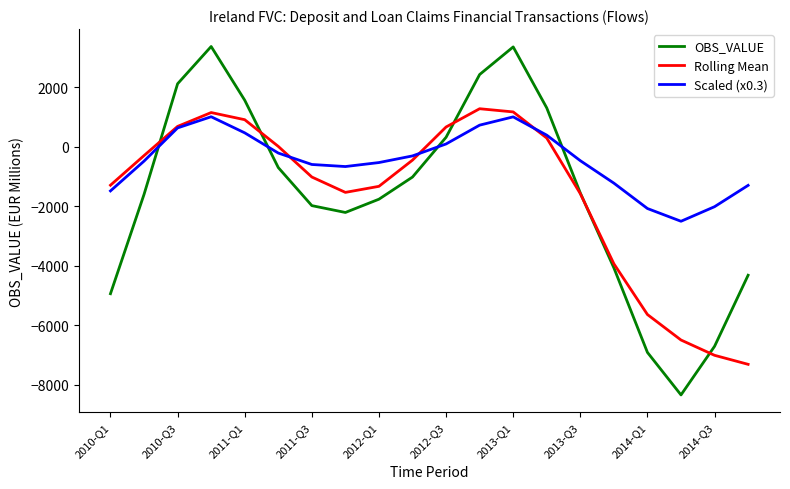

True or false: OBS_VALUE and Scaled (x0.3) cross at least once.

True